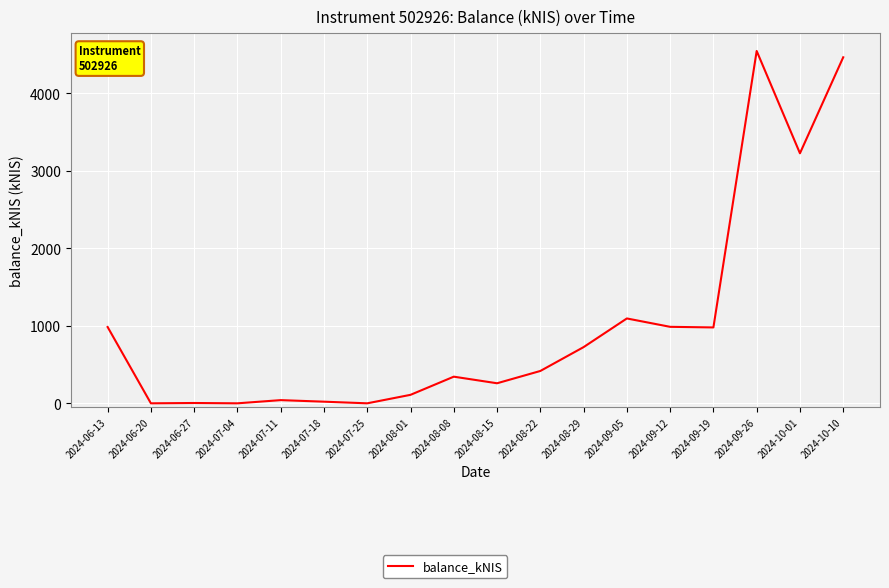

How many values are below 417?

9